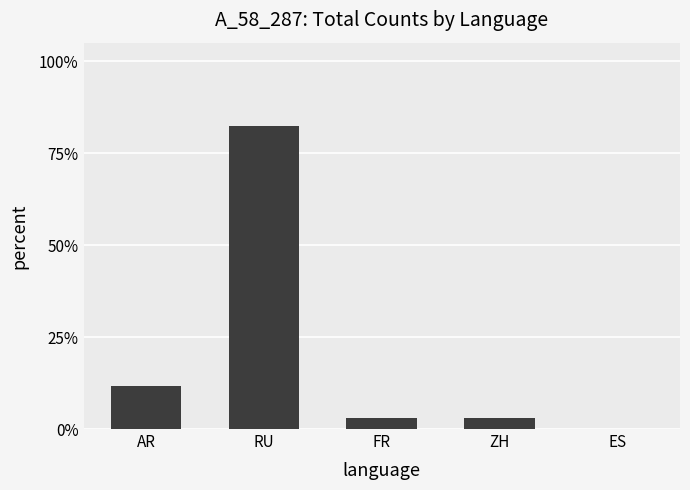

What is the average value?

0.2